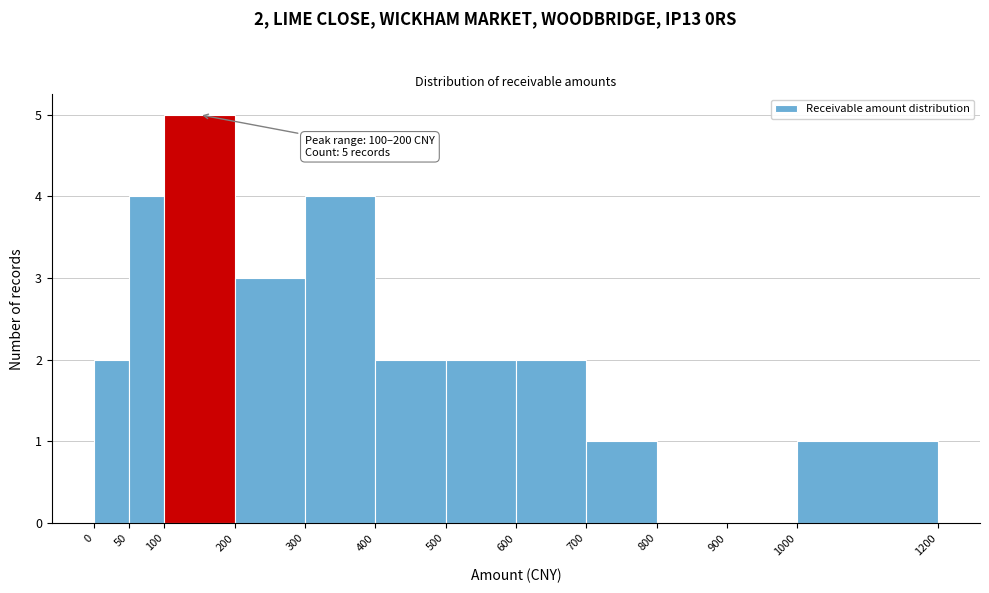

Over which range of the x-axis is the bar tallest?

100 to 200